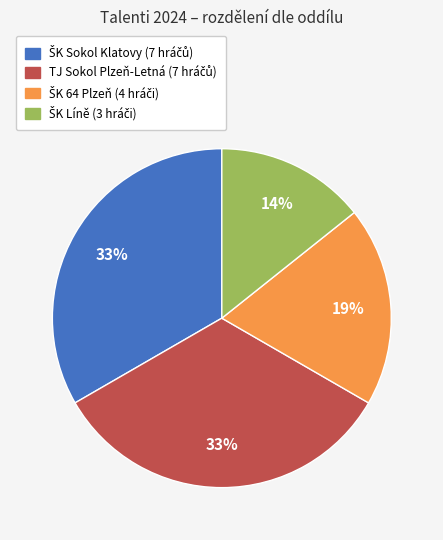

To the nearest percent, what is the average slice percentage?

25%